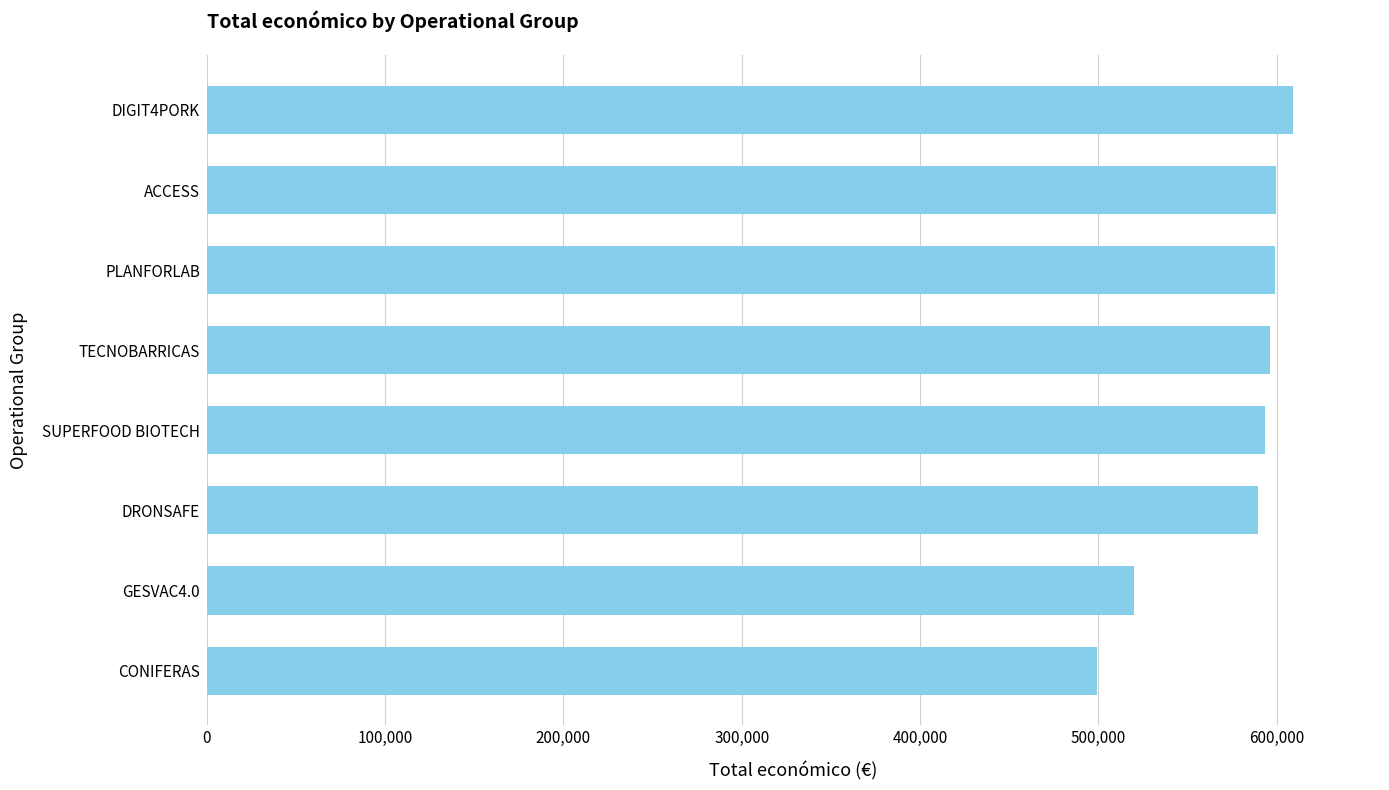

What is the difference between the values at DIGIT4PORK and CONIFERAS?

110147